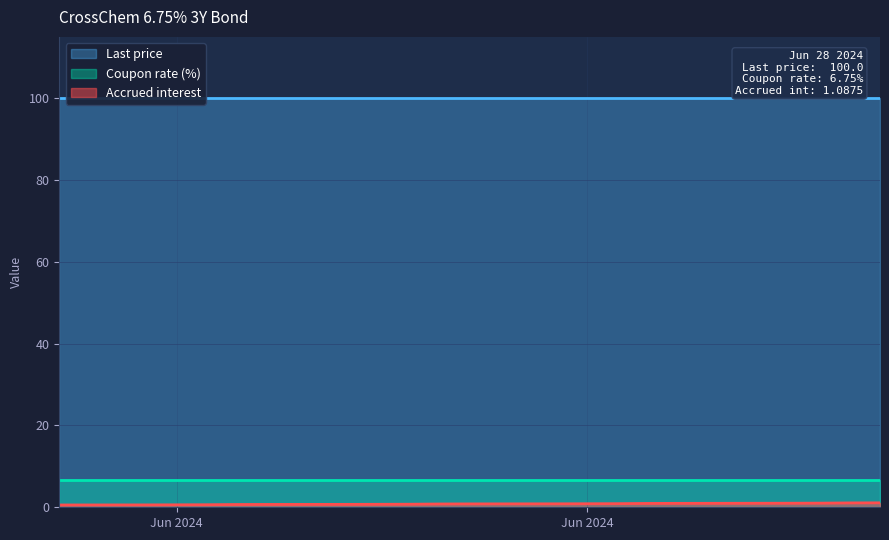

At which category is the sum across all series the highest?

2024-06-28